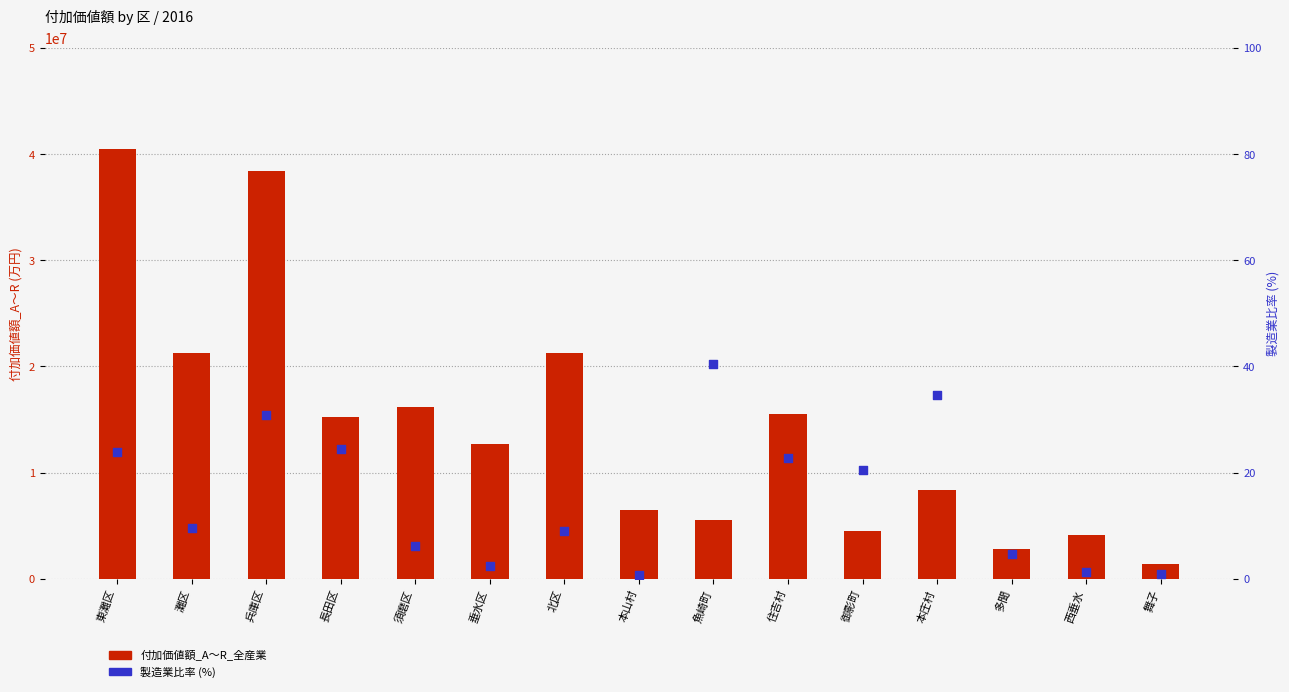

At which category is the sum across all series the highest?

東灘区